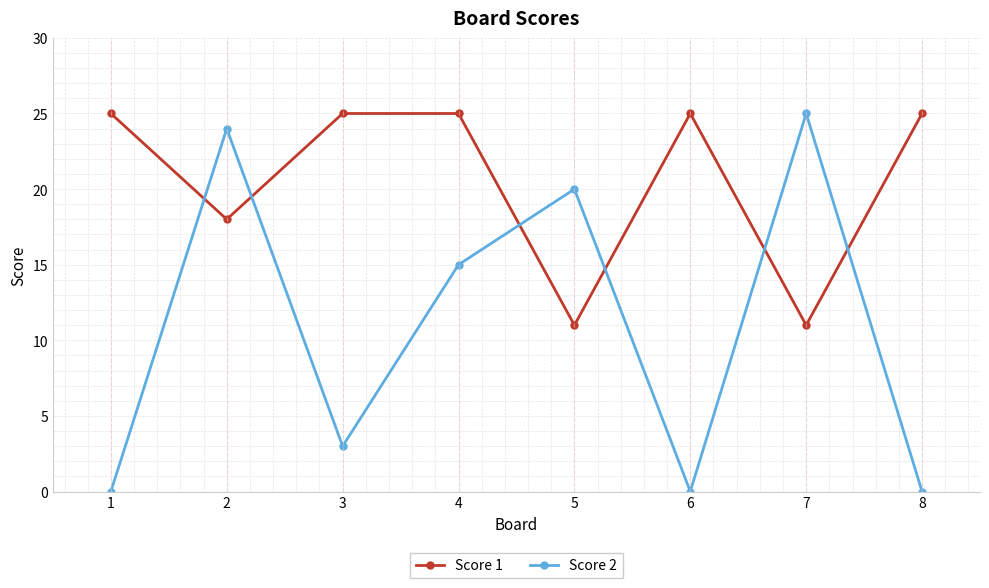

Rank the series at 6 from highest to lowest value.

Score 1, Score 2